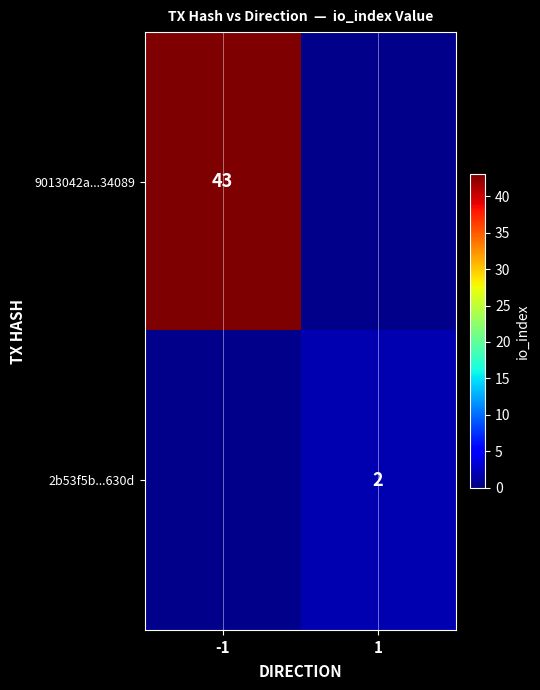

True or false: 9013042a...34089 has a value of 43 at -1.

True